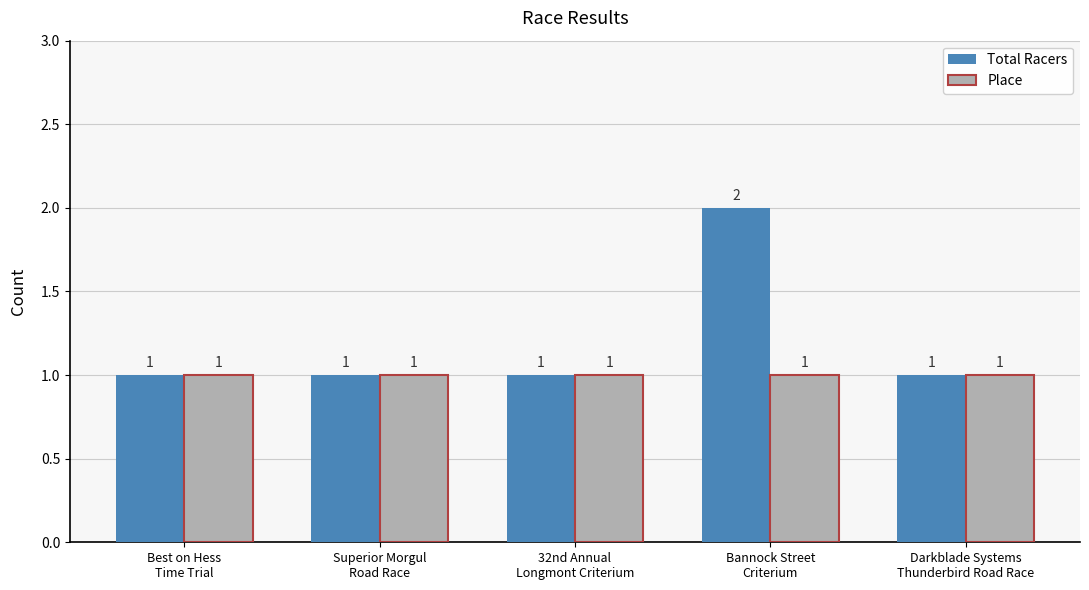

What is the value of the Total Racers bar at the 5th from the left?

1